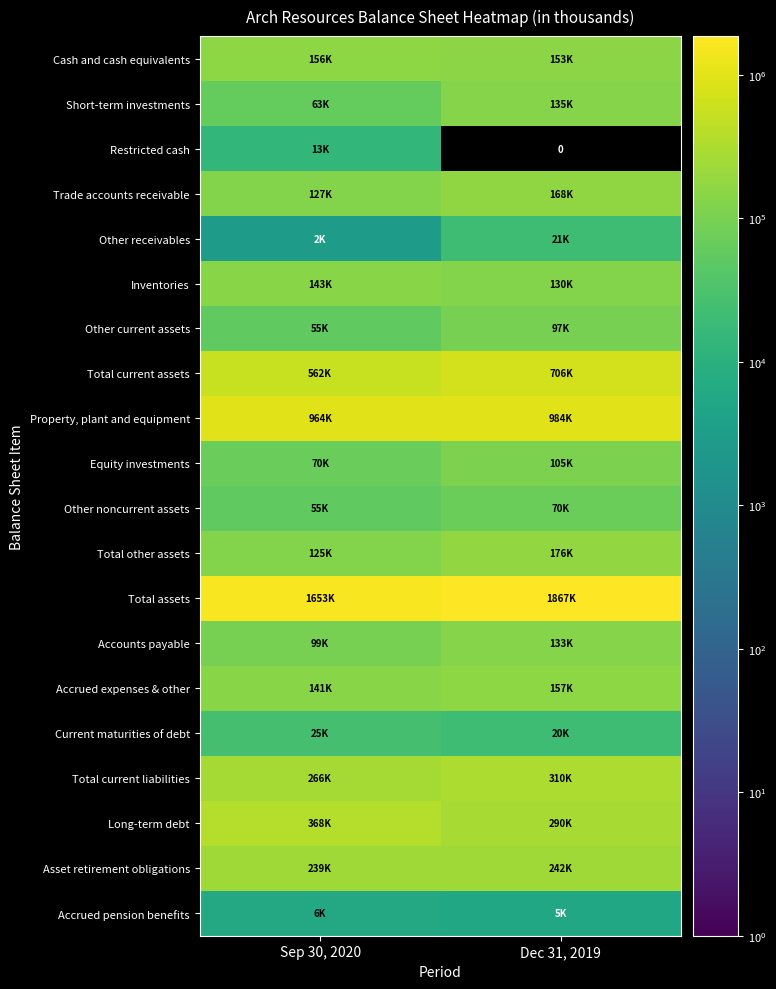

What is the sum of the Inventories values at Sep 30, 2020 and Dec 31, 2019?

274294